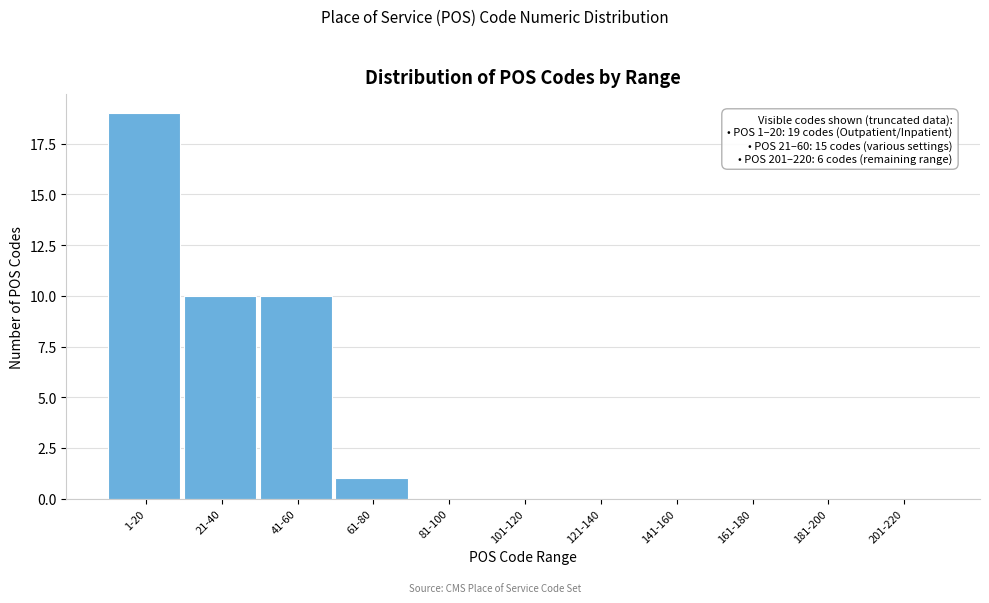

Reading right to left, what are all the values shown in this chart?

201-220=0	181-200=0	161-180=0	141-160=0	121-140=0	101-120=0	81-100=0	61-80=1	41-60=10	21-40=10	1-20=19